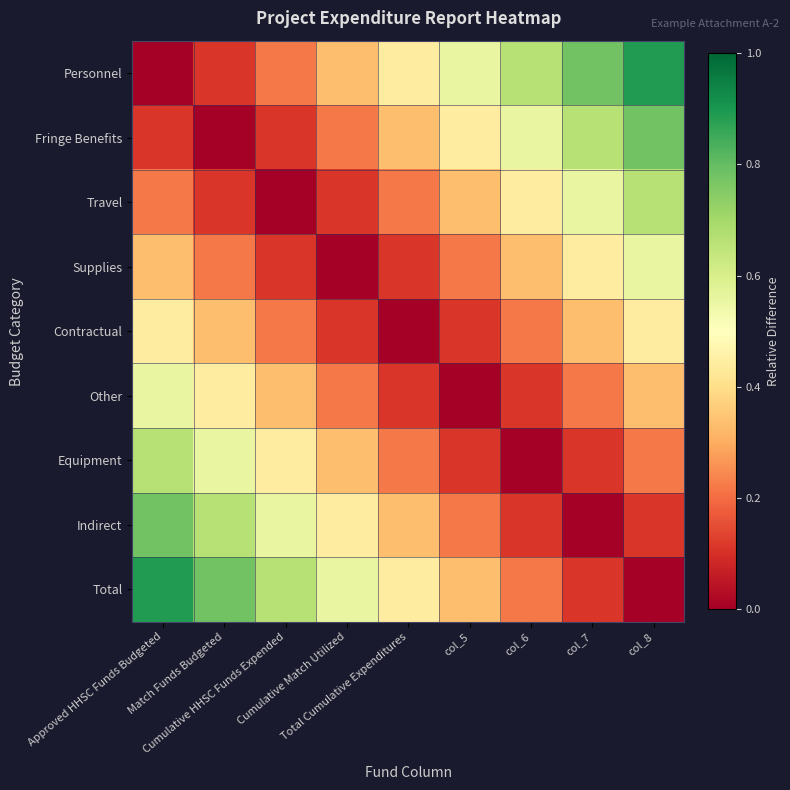

At which category is the sum across all series the highest?

Approved HHSC Funds Budgeted